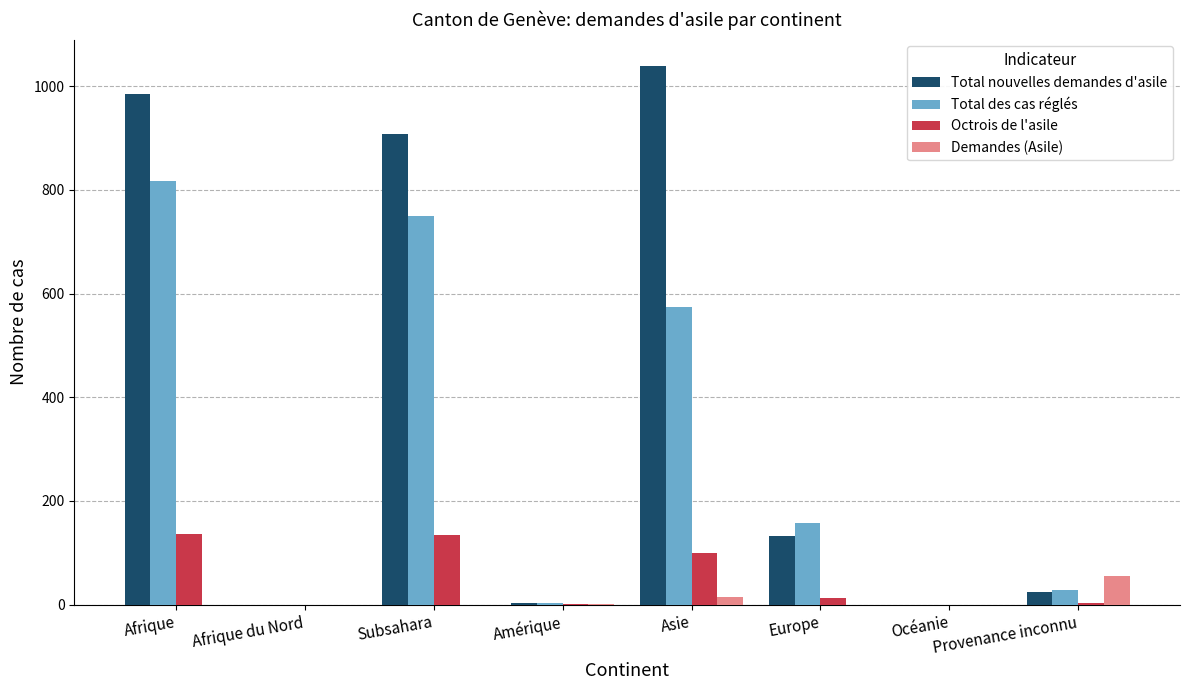

How many categories are shown in the chart?

8